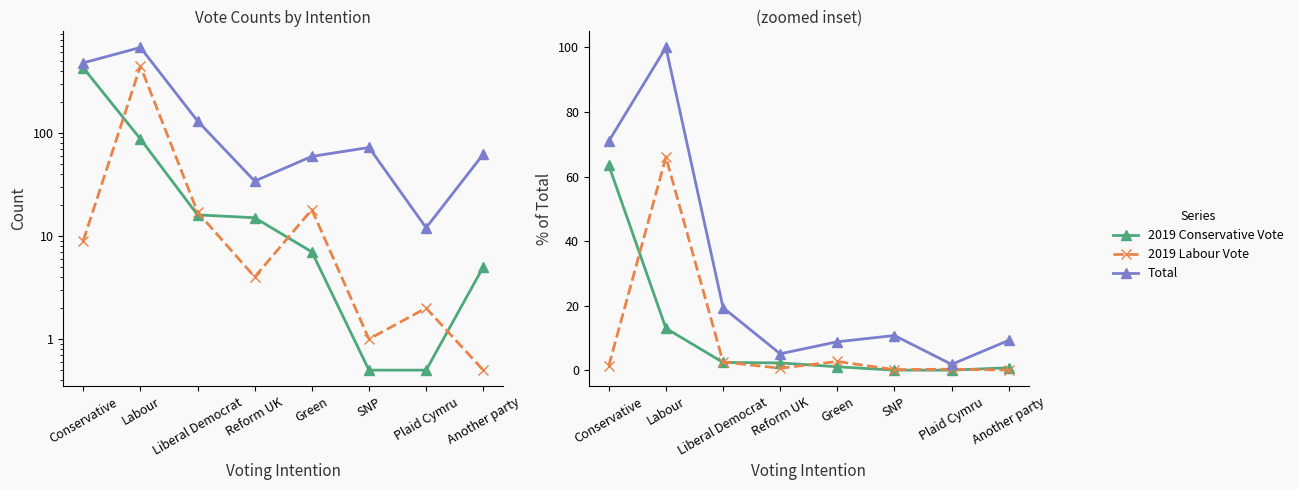

Which label corresponds to the smallest value in the chart?

SNP